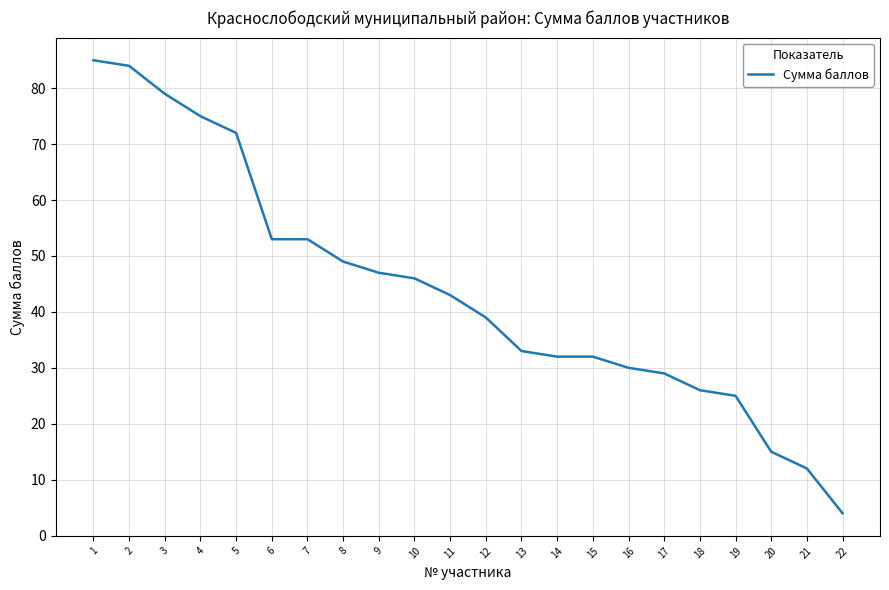

Which label corresponds to the smallest value in the chart?

22